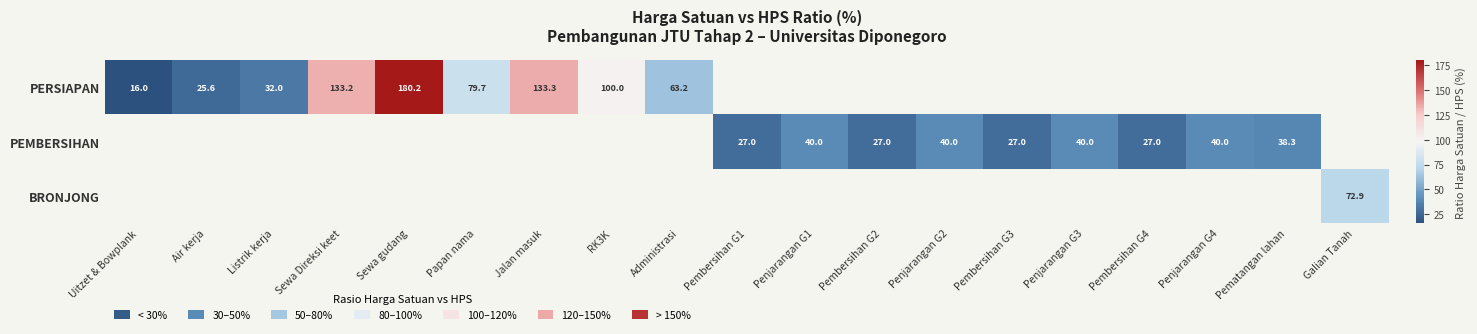

At how many categories does at least one series exceed 60?

7